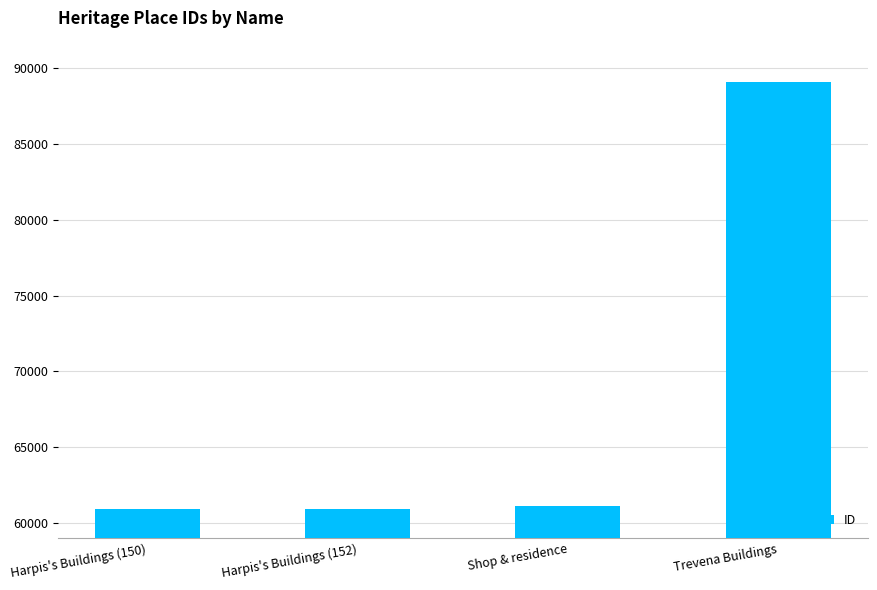

The chart shows a value of 61135 at Shop & residence. True or false?

True